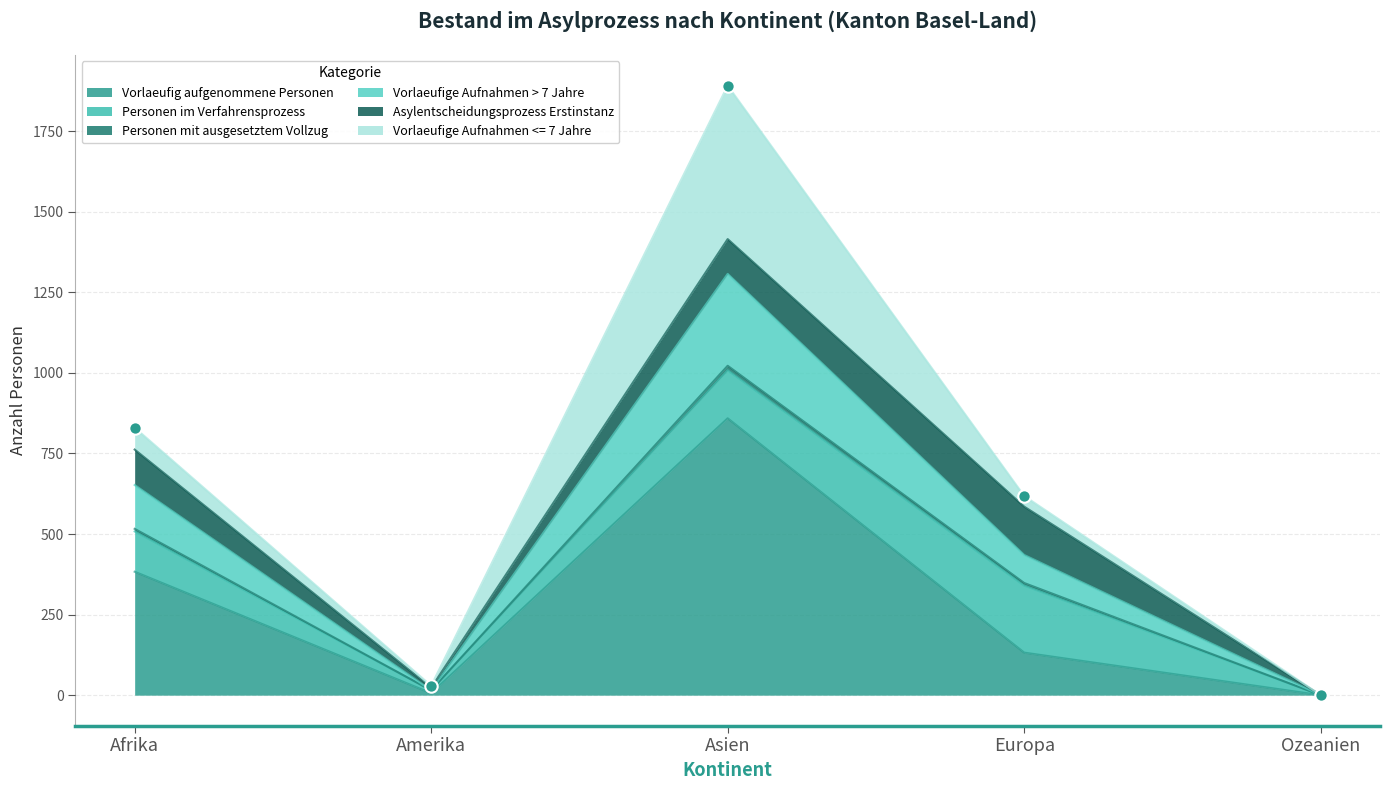

Which series reaches the minimum Y coordinate?

Vorlaeufig aufgenommene Personen